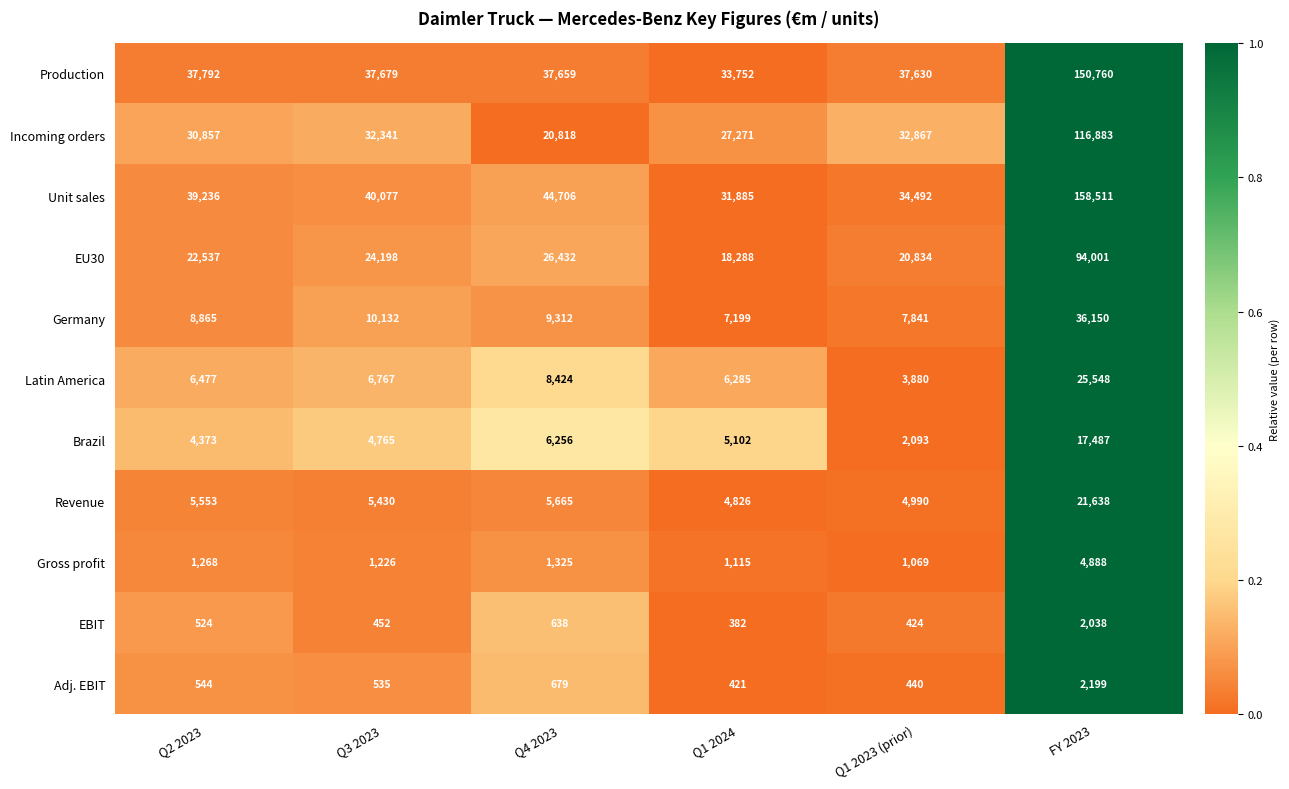

At which category is the sum across all series the highest?

FY 2023